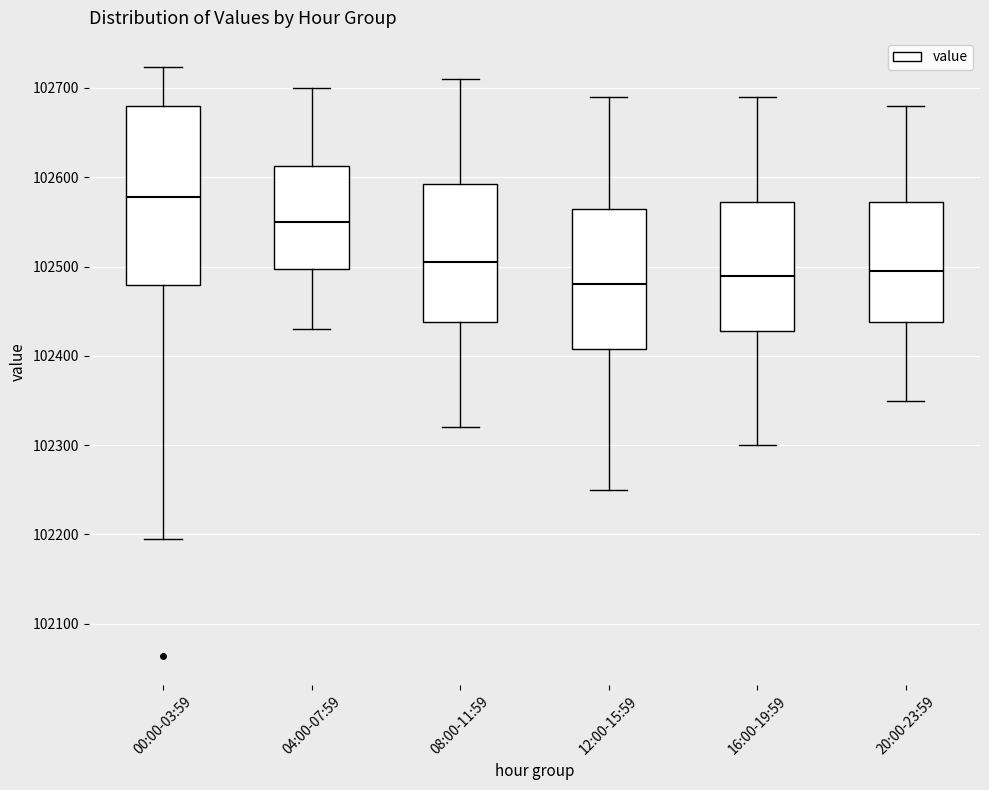

Reading left to right, transcribe this box plot: for each box, give where its median line is, the range the box spans, and where its two whiskers end, as read against the y-axis. The values are not printed on the chart, so give them approximately, as read against the axis.

00:00-03:59: median 102580, box 102480 to 102680, whiskers 102190 to 102720
04:00-07:59: median 102550, box 102500 to 102610, whiskers 102430 to 102700
08:00-11:59: median 102510, box 102440 to 102590, whiskers 102320 to 102710
12:00-15:59: median 102480, box 102410 to 102570, whiskers 102250 to 102690
16:00-19:59: median 102490, box 102430 to 102570, whiskers 102300 to 102690
20:00-23:59: median 102500, box 102440 to 102570, whiskers 102350 to 102680